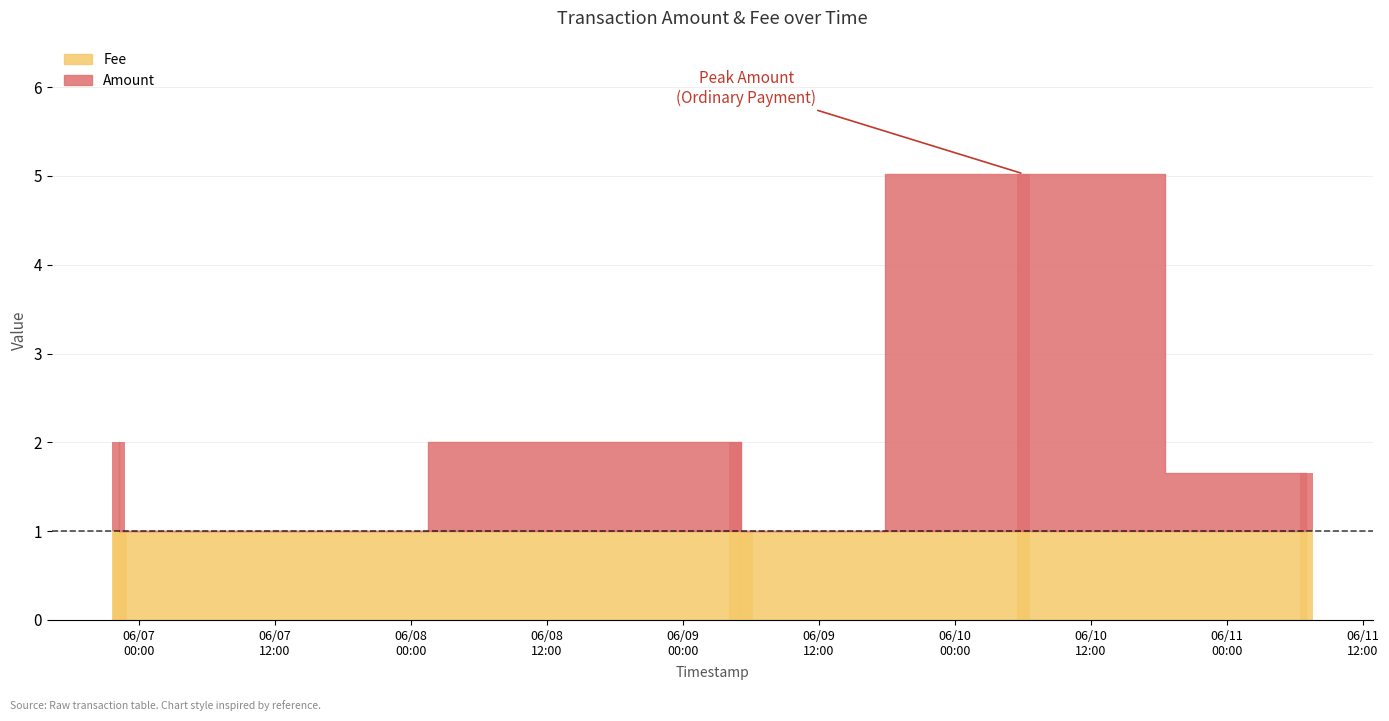

Which has a higher value, 2017-06-10 06:04:41 or 2017-06-06 22:21:54?

2017-06-10 06:04:41